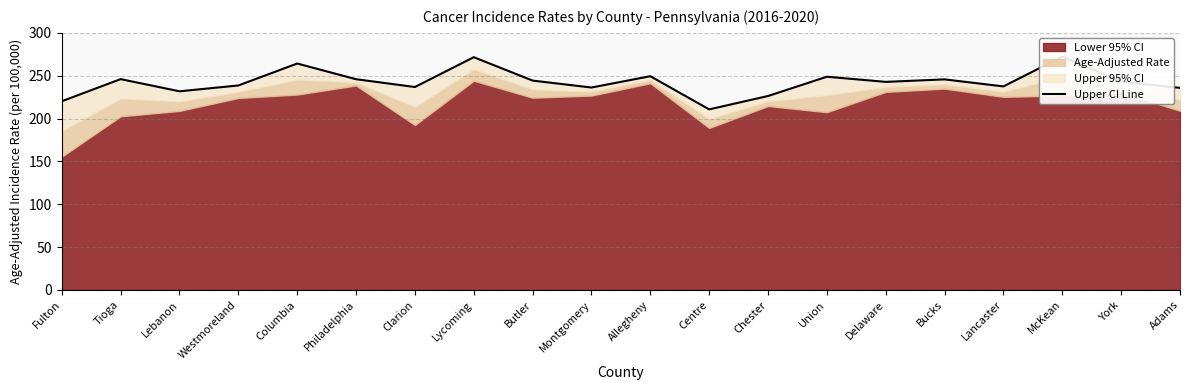

What is the minimum value shown in the chart?

210.7